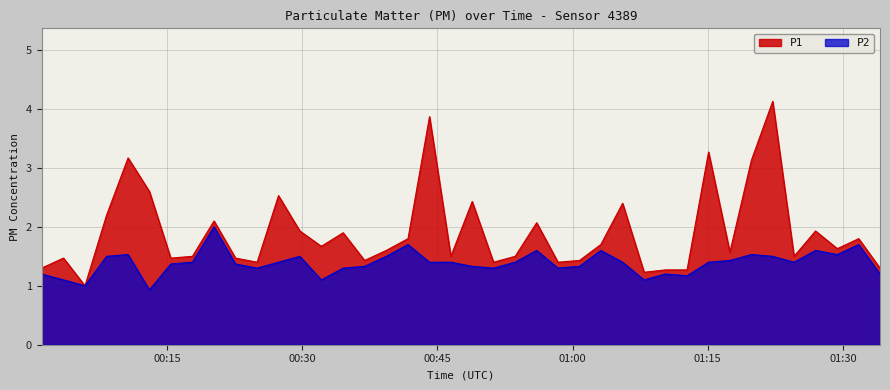

True or false: P2 and P1 intersect in this chart.

False